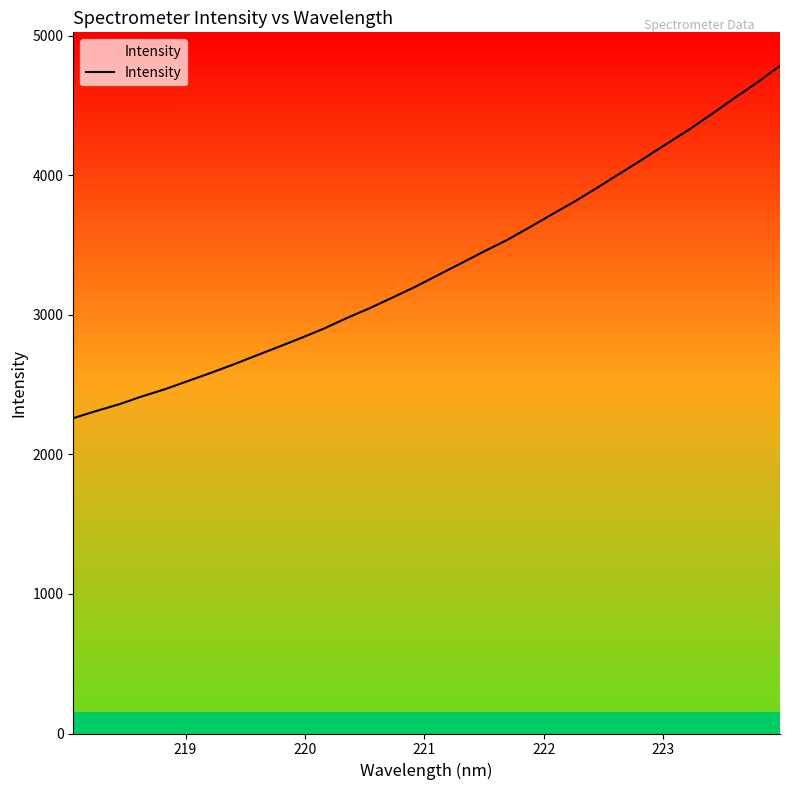

What is the maximum value shown in the chart?

4785.8